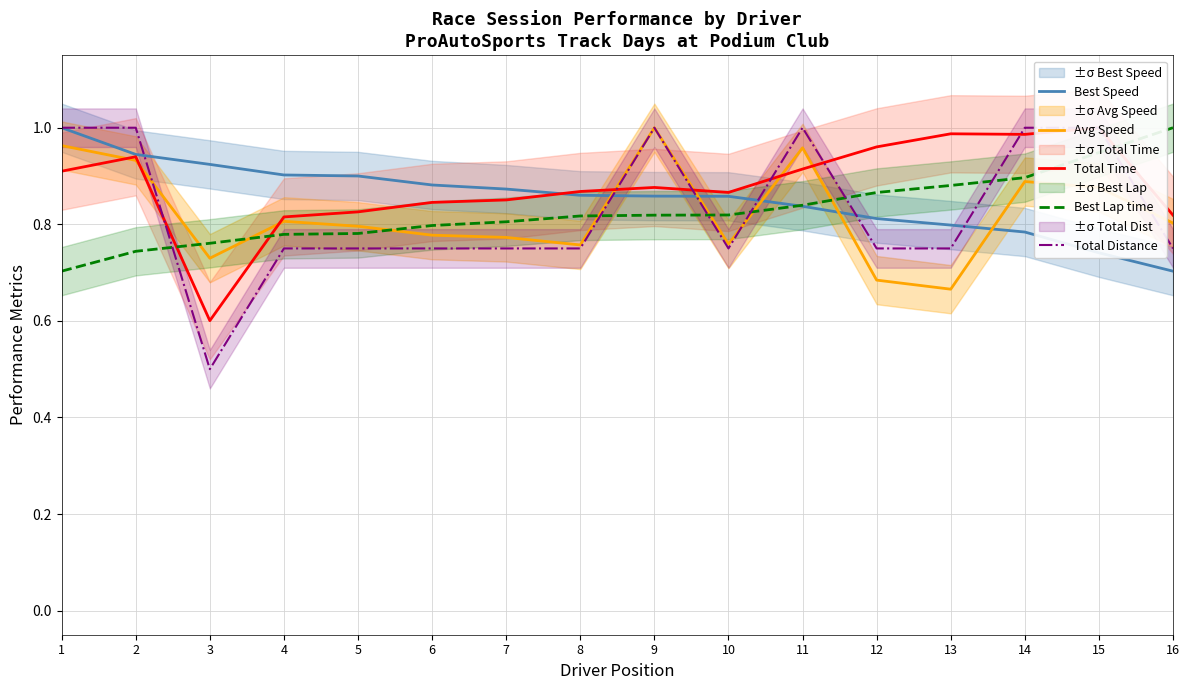

True or false: Avg Speed and Best Lap time intersect in this chart.

True